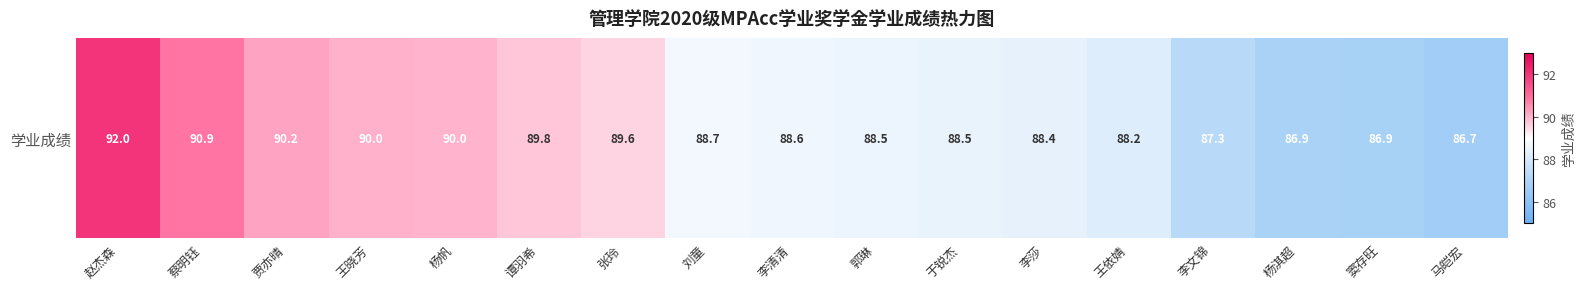

True or false: the data shows 88.5 at 于锐杰.

True